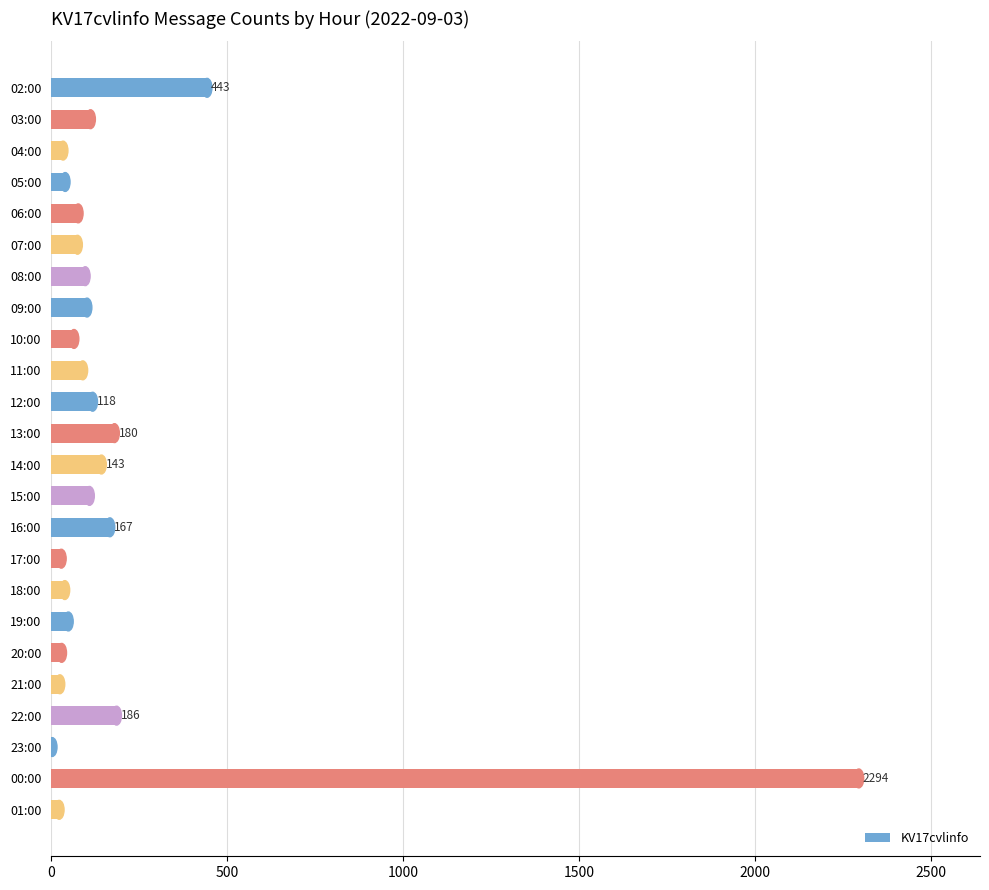

What is the change in value from 09:00 to 13:00?

+78